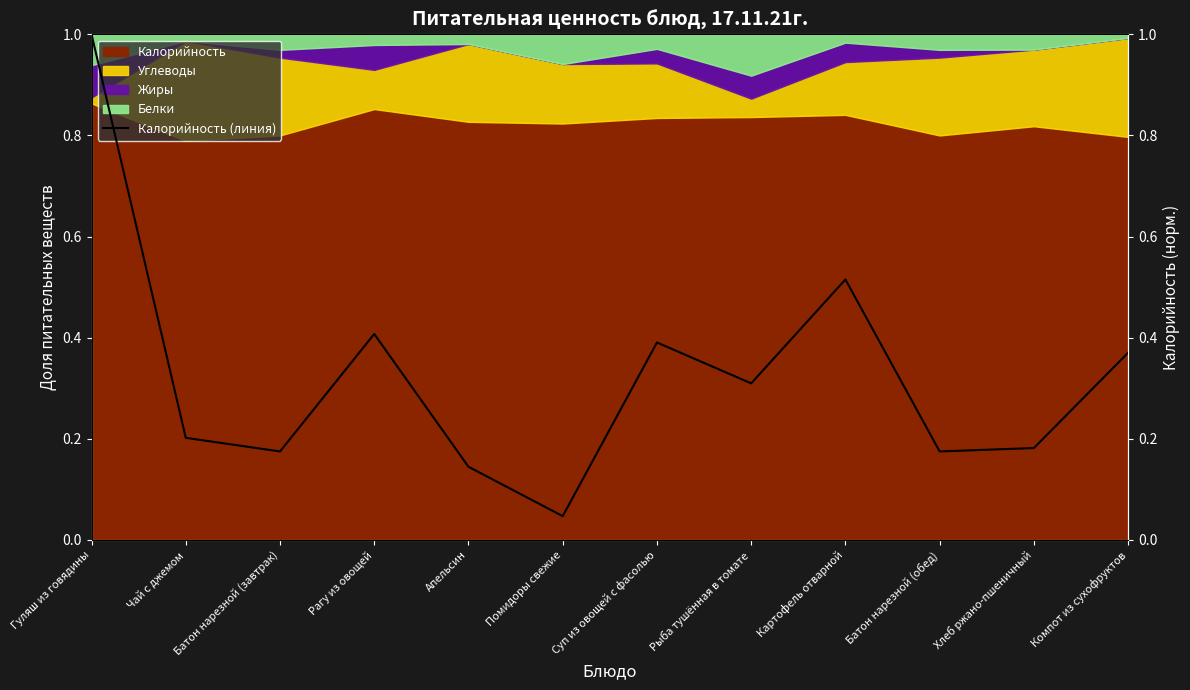

List the labels in order of value, largest first.

Гуляш из говядины, Картофель отварной, Рагу из овощей, Суп из овощей с фасолью, Компот из сухофруктов, Рыба тушённая в томате, Чай с джемом, Хлеб ржано-пшеничный, Батон нарезной (завтрак), Батон нарезной (обед), Апельсин, Помидоры свежие